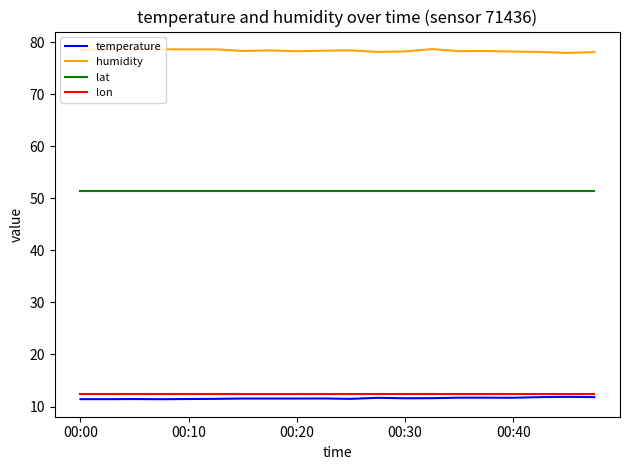

What is the average value of the humidity series?

78.4